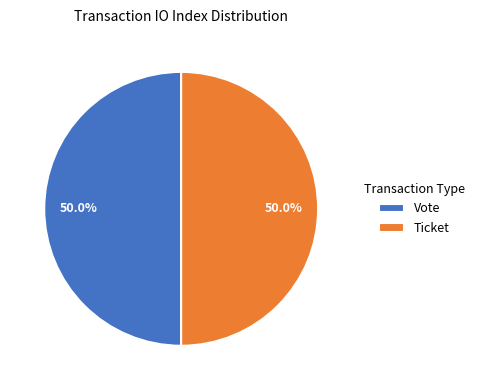

Count the number of slices in the pie.

2